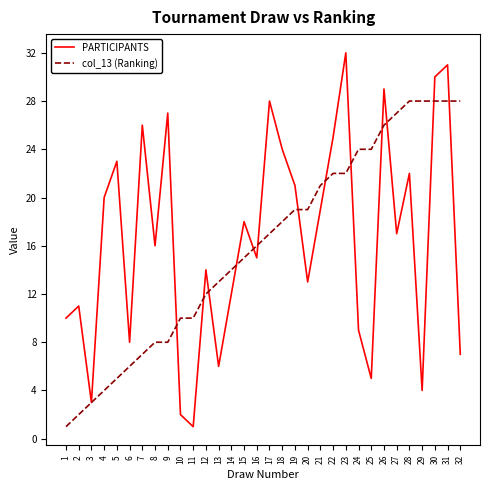

Is this an area chart (filled region under the line)?

No